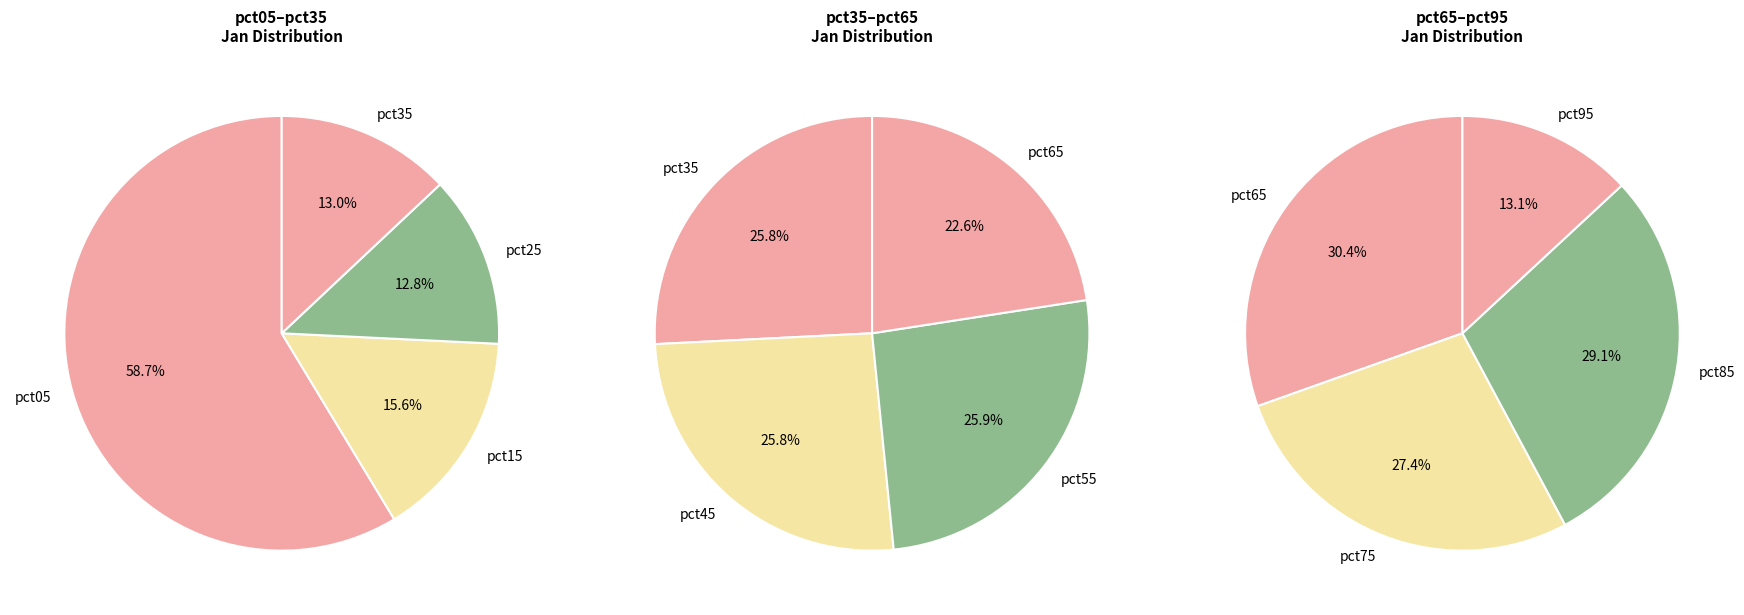

What is the ratio of the value at pct35 to the value at pct15?

0.8